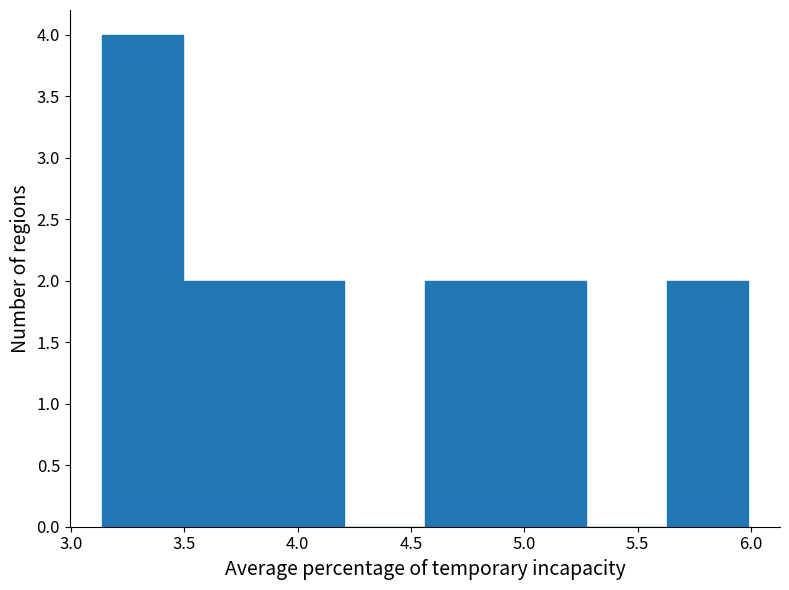

Which range on the x-axis has the tallest bar?

3.15 to 3.50